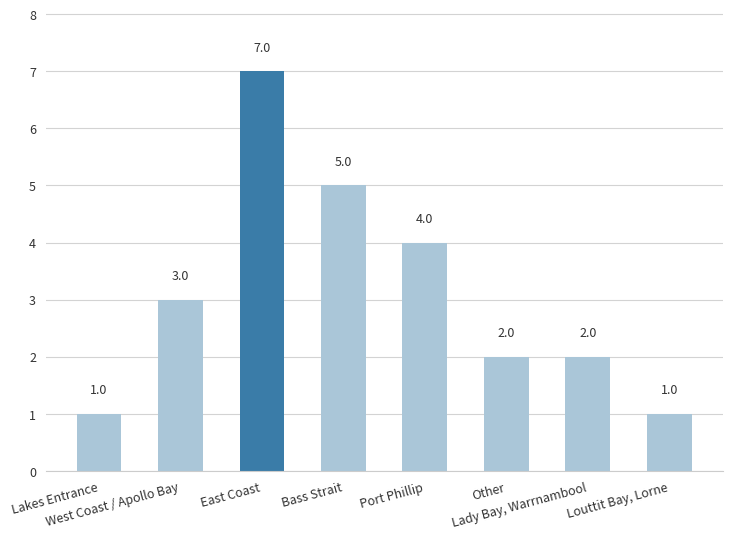

What value does the data have at Lakes Entrance?

1